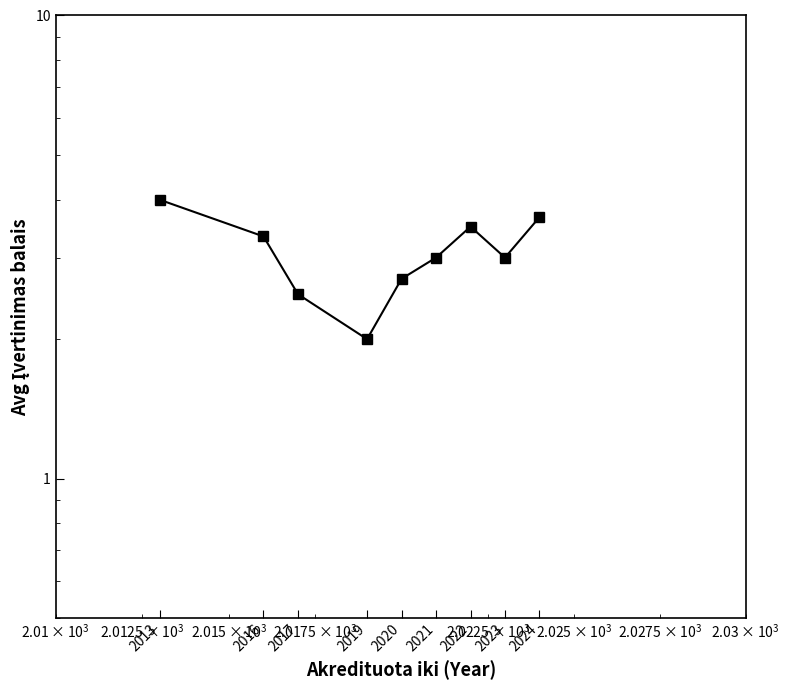

Reading left to right, list all the values displayed in this chart.

2013=4.0	2016=3.3	2017=2.5	2019=2.0	2020=2.7	2021=3.0	2022=3.5	2023=3.0	2024=3.7